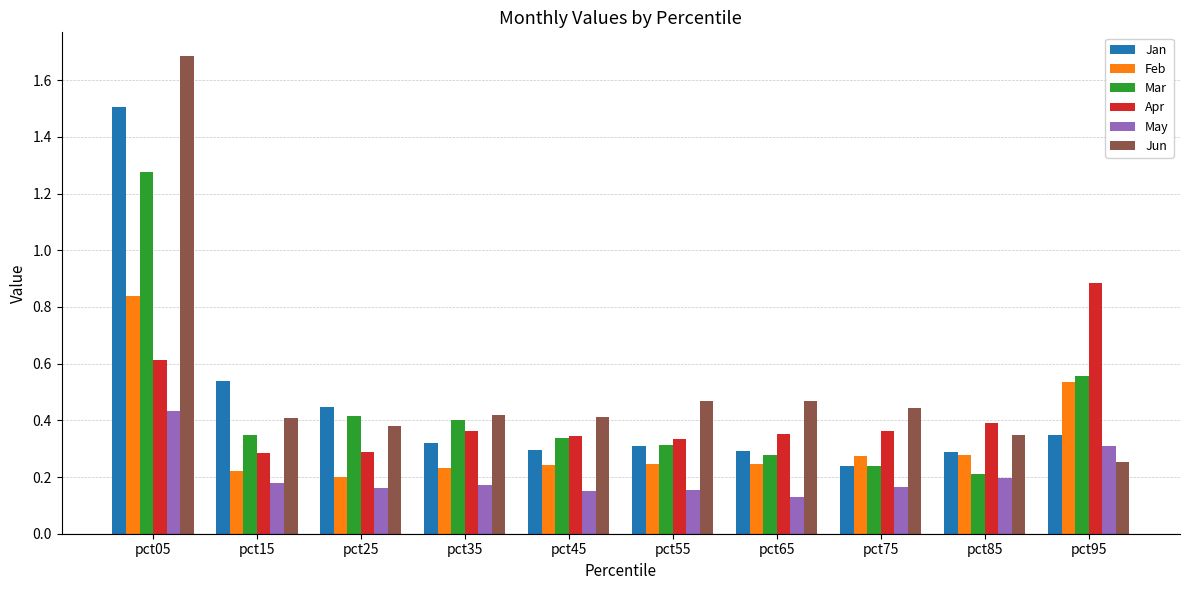

Count the Jan values in the range 0 to 1.

9